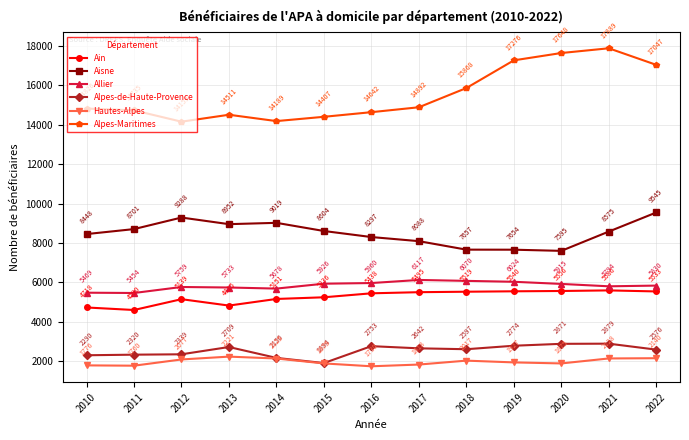

True or false: Aisne and Ain cross at least once.

False